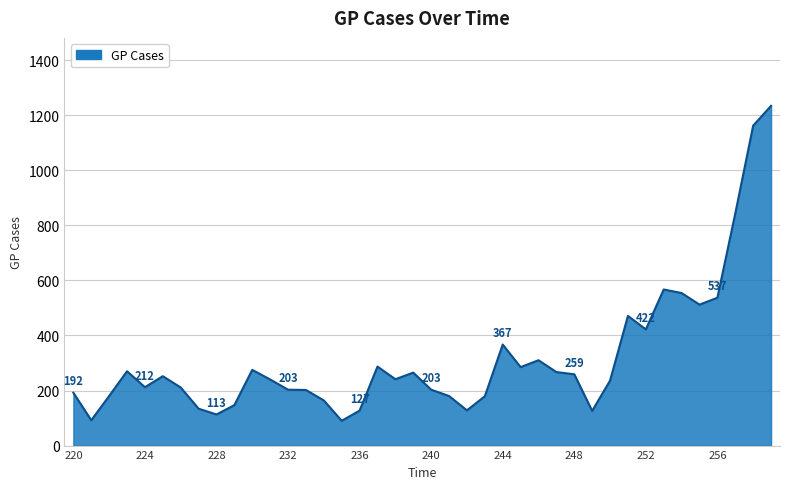

What is the maximum value shown in the chart?

1234